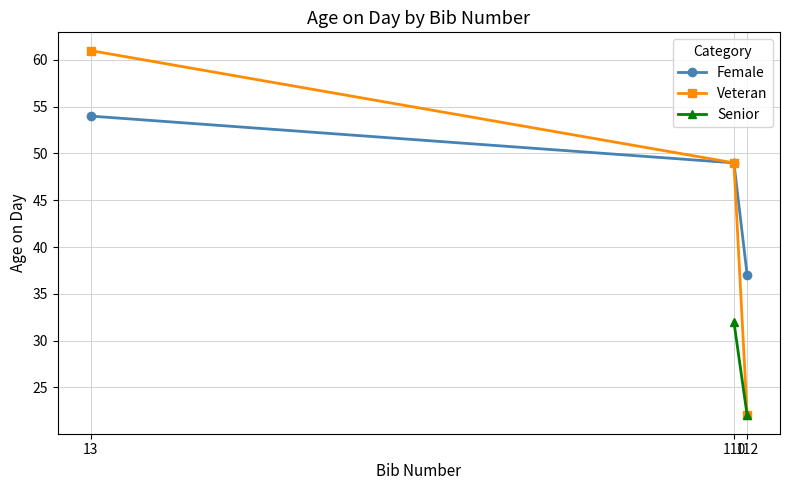

True or false: the data shows 94 at 13.

False